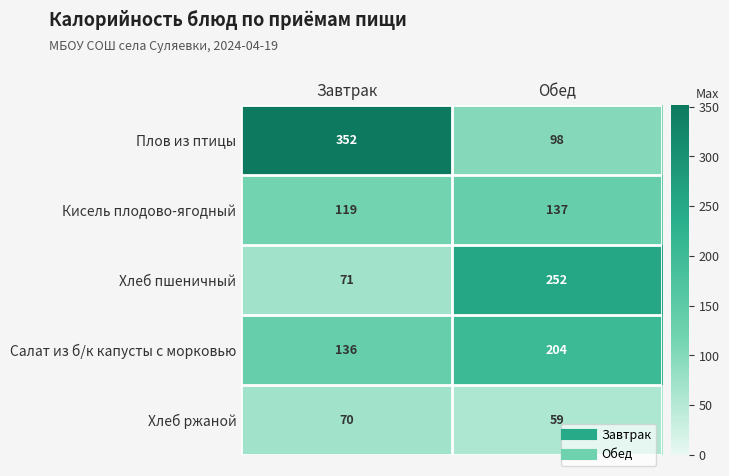

Rank the series by their maximum value, from lowest to highest.

Хлеб ржаной, Кисель плодово-ягодный, Салат из б/к капусты с морковью, Хлеб пшеничный, Плов из птицы